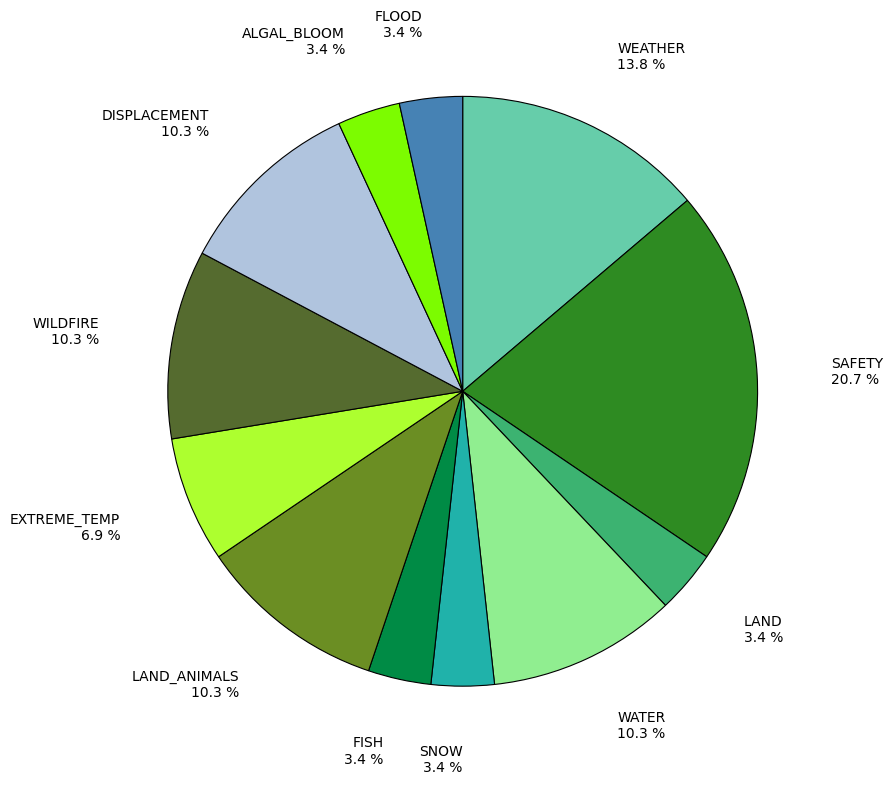

Approximately how many times larger is the value at DISPLACEMENT compared to SNOW?

3.0